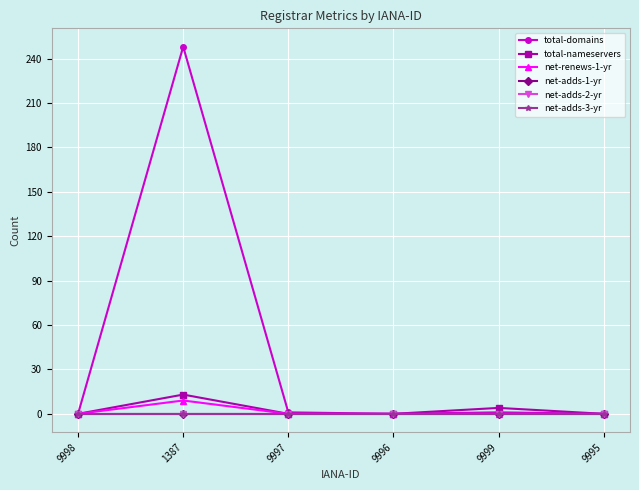

How many interior local peaks does the net-renews-1-yr series have?

1